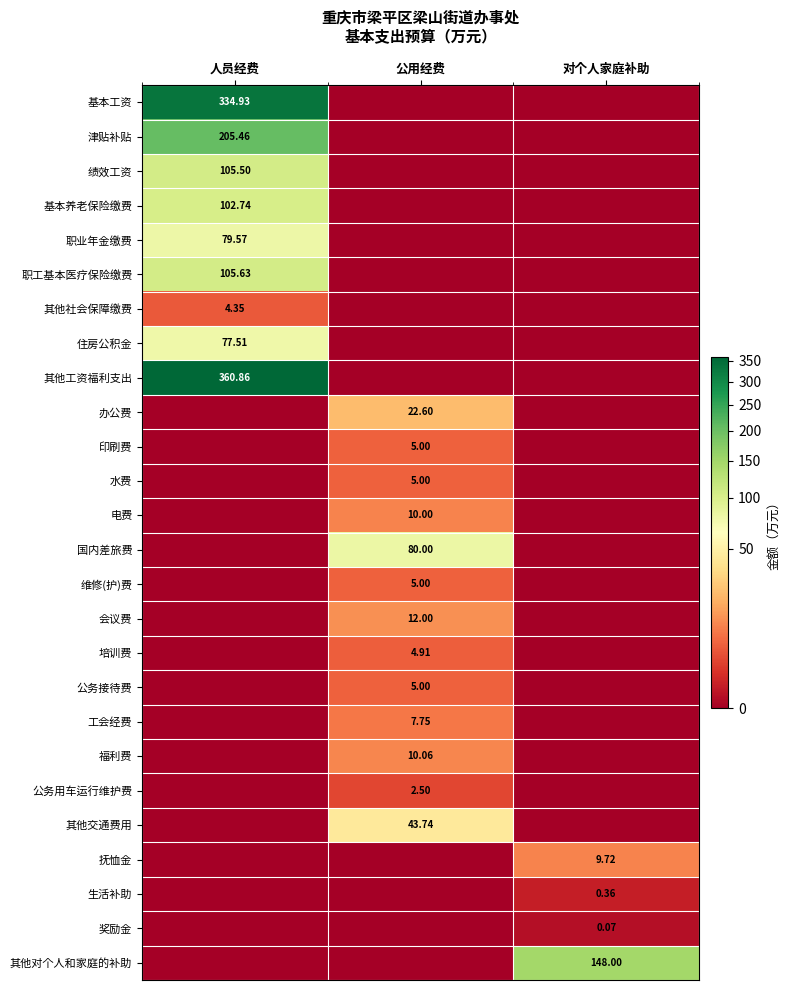

Rank the series by their maximum value, from lowest to highest.

奖励金, 生活补助, 公务用车运行维护费, 其他社会保障缴费, 培训费, 印刷费, 水费, 维修(护)费, 公务接待费, 工会经费, 抚恤金, 电费, 福利费, 会议费, 办公费, 其他交通费用, 住房公积金, 职业年金缴费, 国内差旅费, 基本养老保险缴费, 绩效工资, 职工基本医疗保险缴费, 其他对个人和家庭的补助, 津贴补贴, 基本工资, 其他工资福利支出